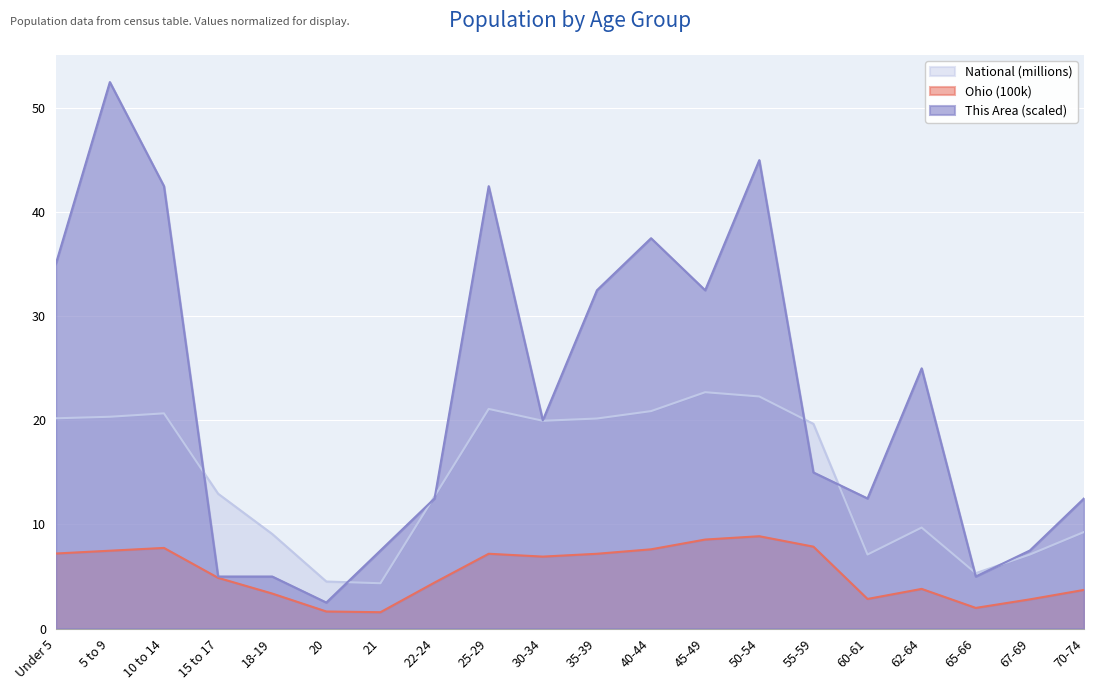

True or false: Ohio has a value of 7.2 at Under 5.

True